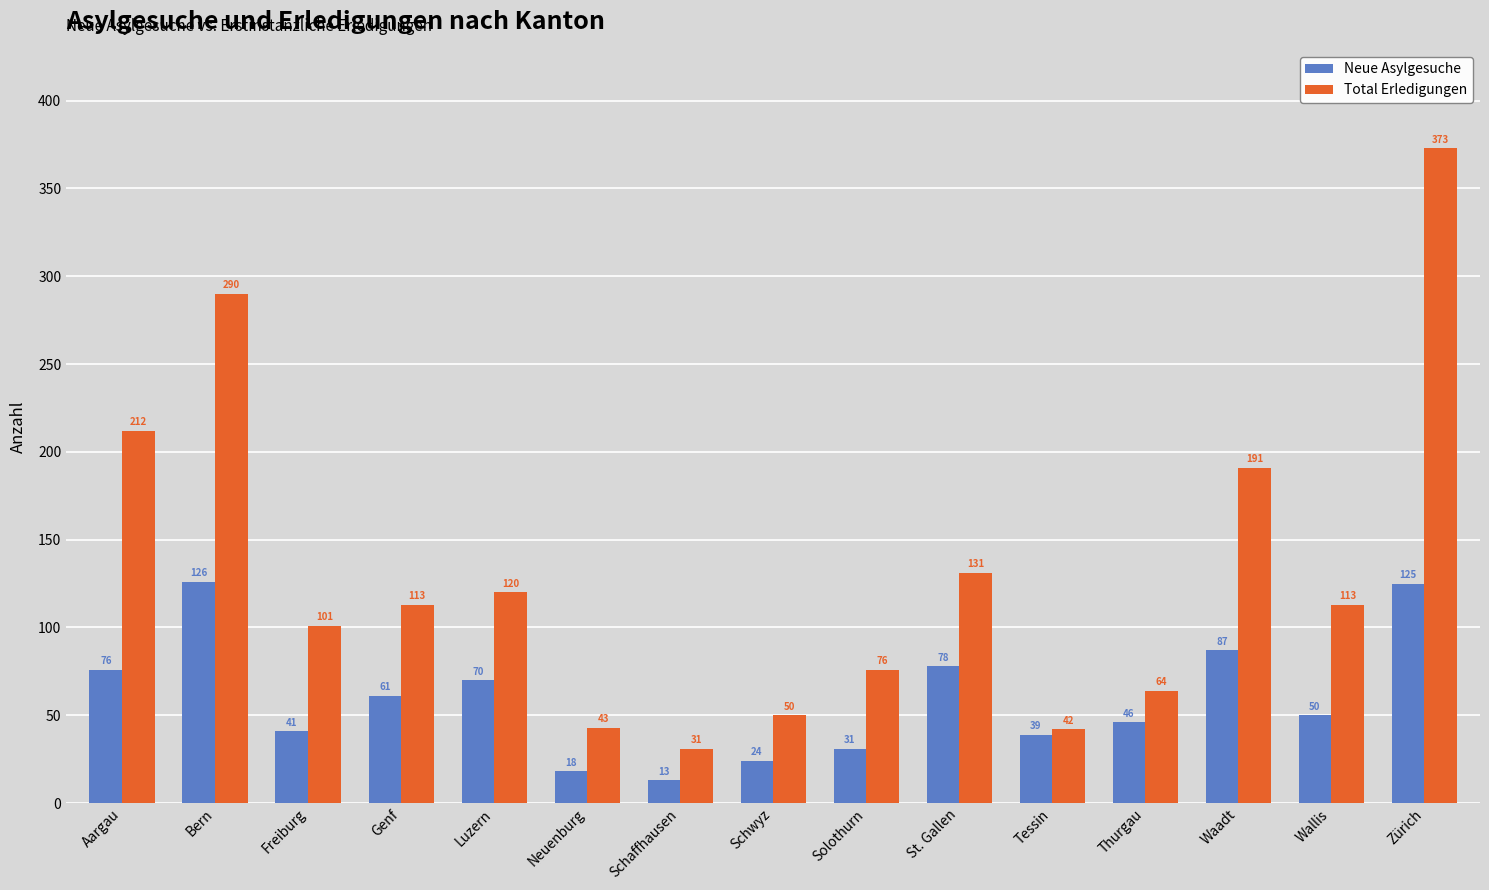

What is the label of the 3rd bar from the left?

Freiburg